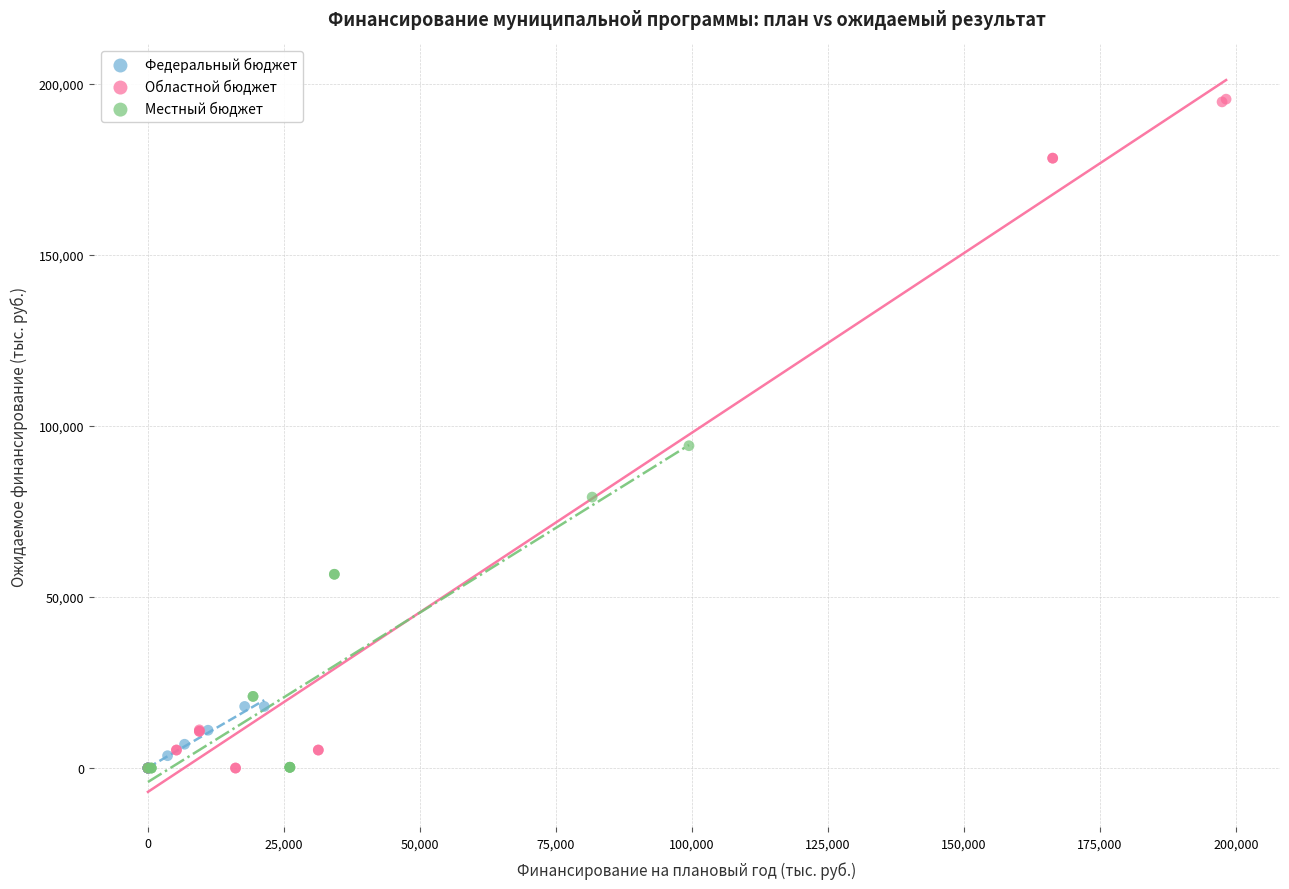

Which series contains the highest Y value?

Областной бюджет